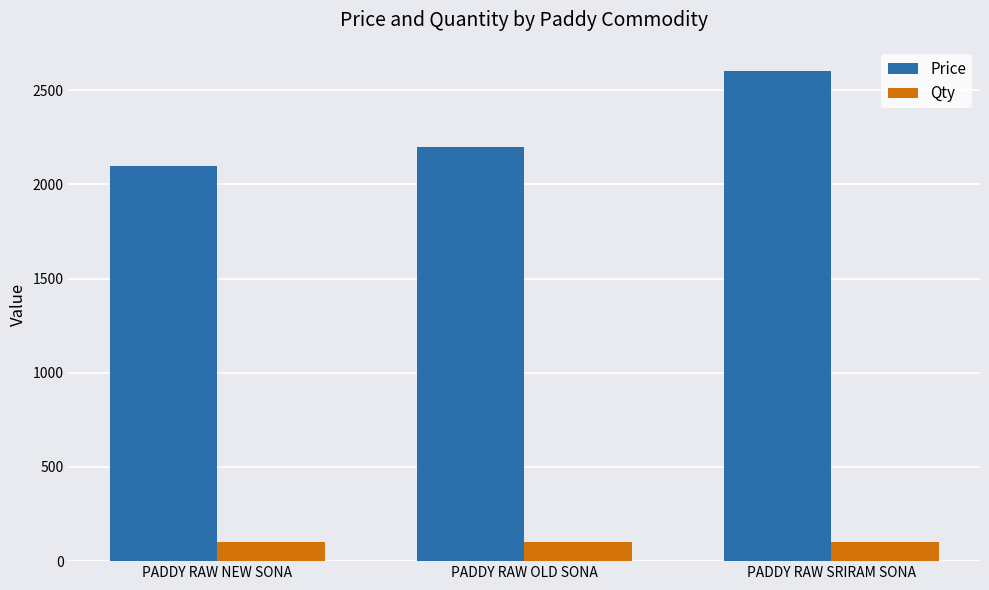

Where is Price nearest to the value 2350?

PADDY RAW OLD SONA